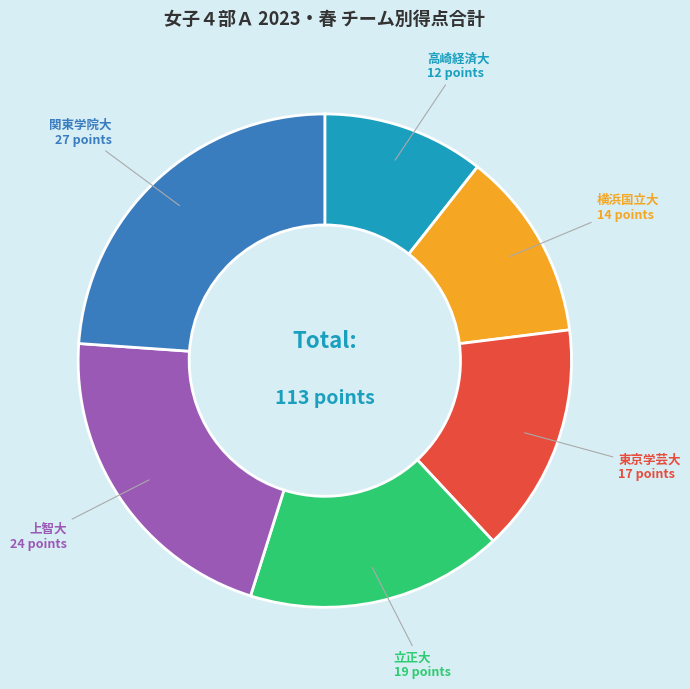

Is there a majority slice in this chart?

No